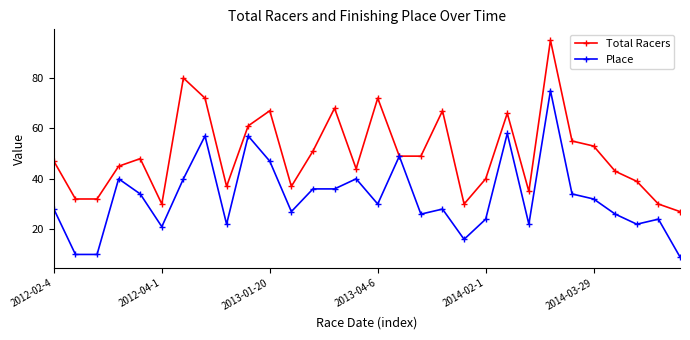

Which series has the largest range (max minus min)?

Total Racers